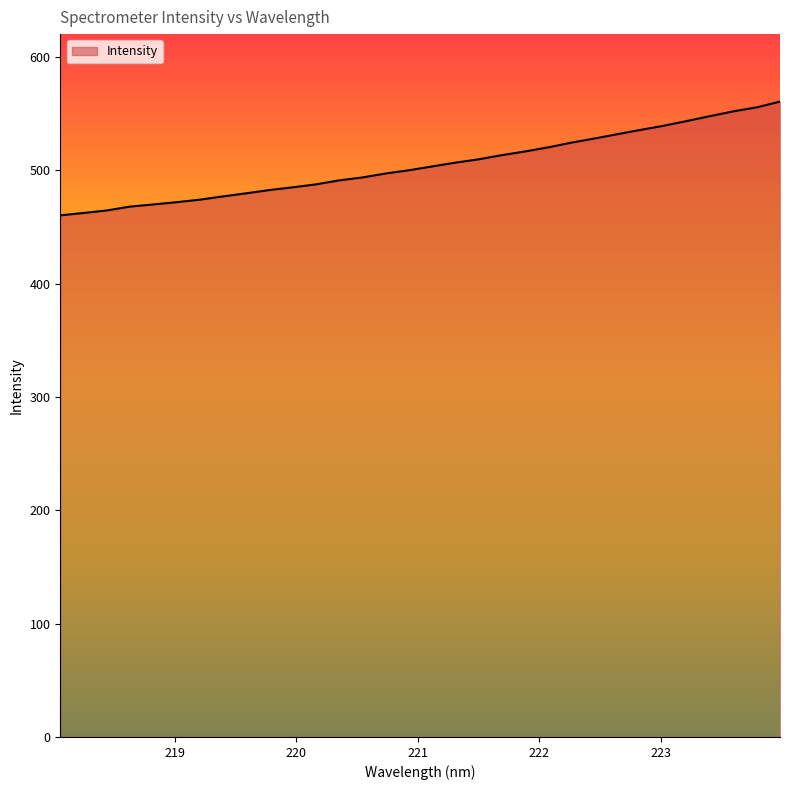

What is the sum of all values?

16149.3